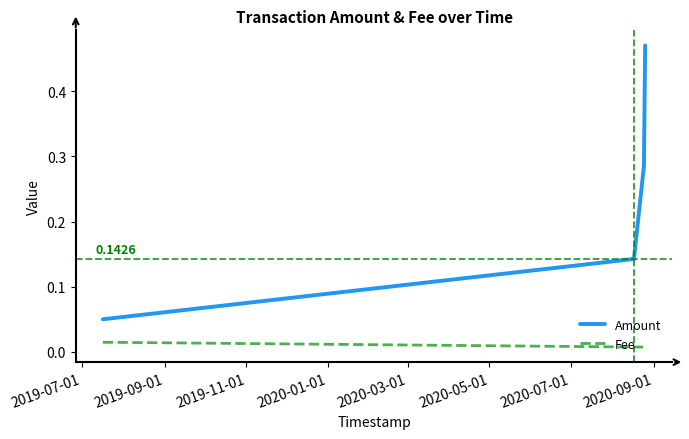

Rank the series by their average value, from highest to lowest.

Amount, Fee